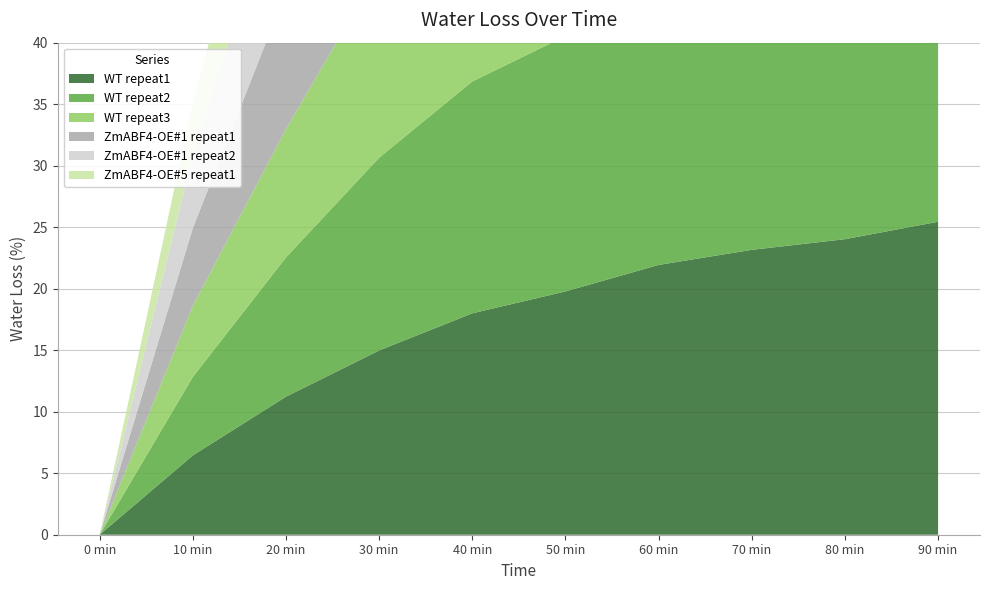

Reading left to right, transcribe all the data shown in this chart.

WT repeat1: 0 min=0.0	10 min=6.4	20 min=11.2	30 min=15.0	40 min=18.0	50 min=19.8	60 min=21.9	70 min=23.2	80 min=24.0	90 min=25.4
WT repeat2: 0 min=0.0	10 min=6.4	20 min=11.3	30 min=15.7	40 min=18.9	50 min=20.8	60 min=23.1	70 min=24.3	80 min=25.3	90 min=26.6
WT repeat3: 0 min=0.0	10 min=5.8	20 min=10.4	30 min=15.3	40 min=18.0	50 min=19.5	60 min=22.6	70 min=23.3	80 min=23.9	90 min=25.7
ZmABF4-OE#1 repeat1: 0 min=0.0	10 min=6.3	20 min=11.2	30 min=14.1	40 min=16.9	50 min=18.7	60 min=20.4	70 min=22.1	80 min=23.4	90 min=24.5
ZmABF4-OE#1 repeat2: 0 min=0.0	10 min=6.0	20 min=10.5	30 min=13.4	40 min=16.0	50 min=17.7	60 min=19.6	70 min=21.2	80 min=22.3	90 min=23.7
ZmABF4-OE#5 repeat1: 0 min=0.0	10 min=4.2	20 min=8.8	30 min=12.8	40 min=15.1	50 min=16.9	60 min=19.4	70 min=20.5	80 min=21.5	90 min=23.3